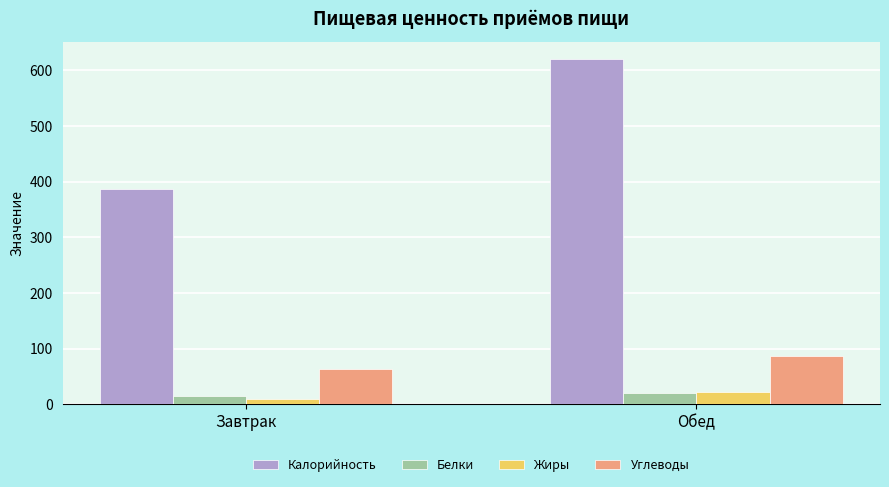

What is the label of the 1st bar from the left?

Завтрак